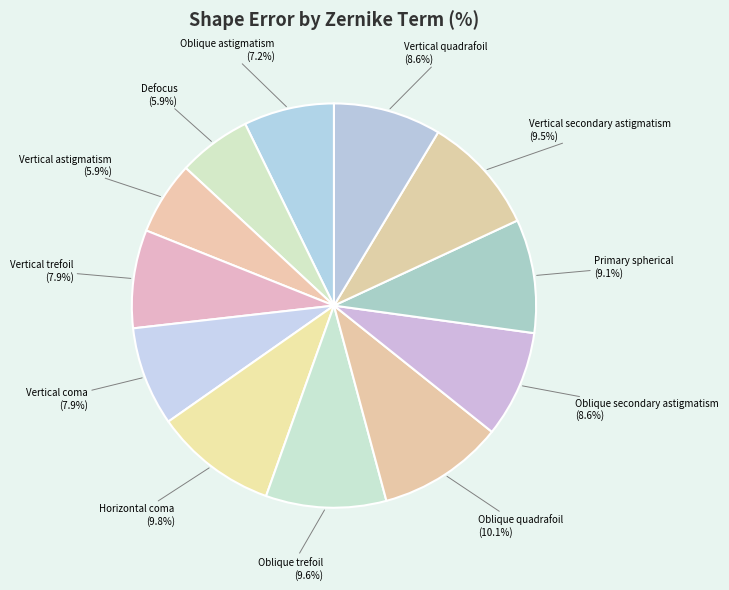

To the nearest percent, what is the average slice percentage?

8%